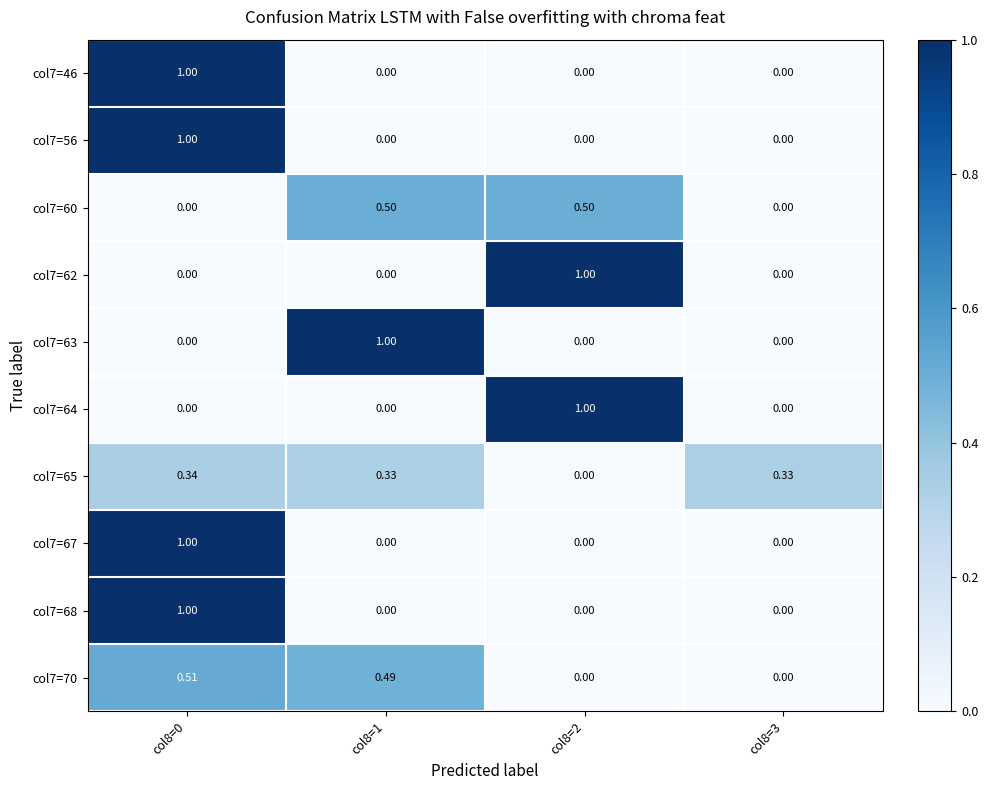

How many values in col7=62 are above zero?

1